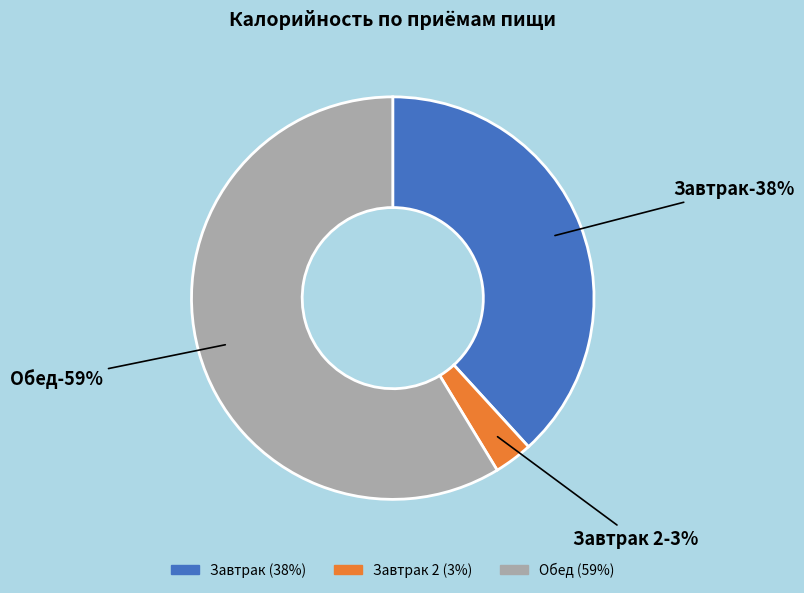

Which category accounts for the majority?

Обед